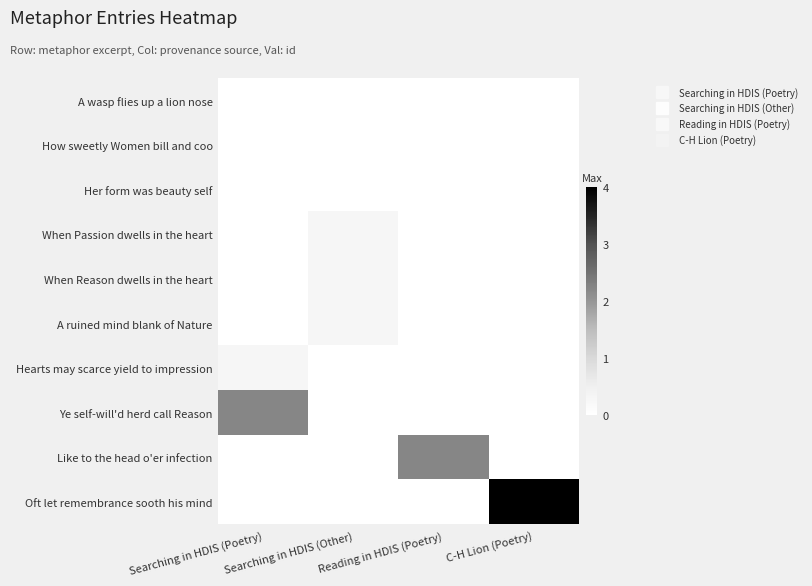

What is the spread (max minus min) of values at Reading in HDIS (Poetry)?

2.2